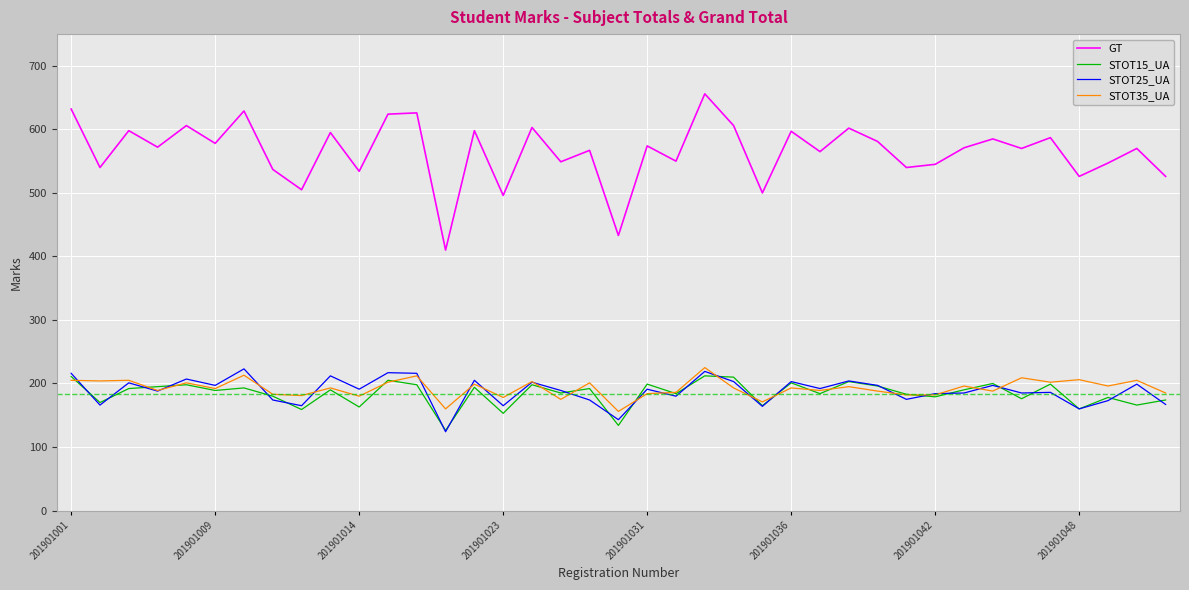

What is the maximum value for GT?

656